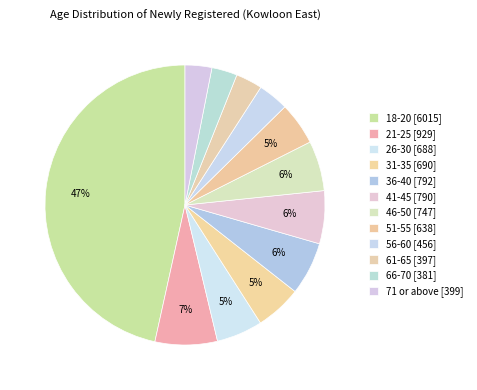

Rank the categories by value from highest to lowest.

18-20, 21-25, 36-40, 41-45, 46-50, 31-35, 26-30, 51-55, 56-60, 71 or above, 61-65, 66-70